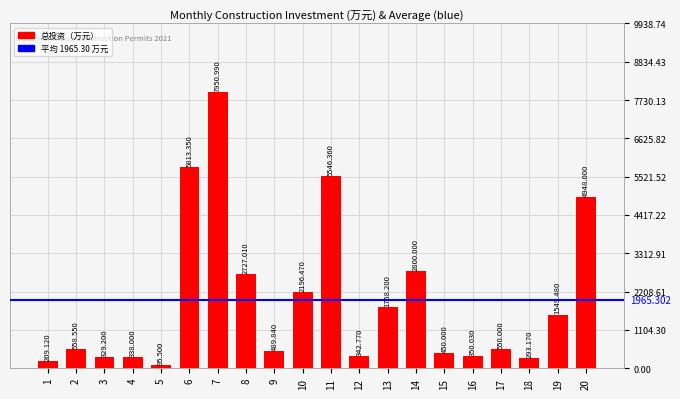

What is the sum of the values at 20 and 10?

7144.5